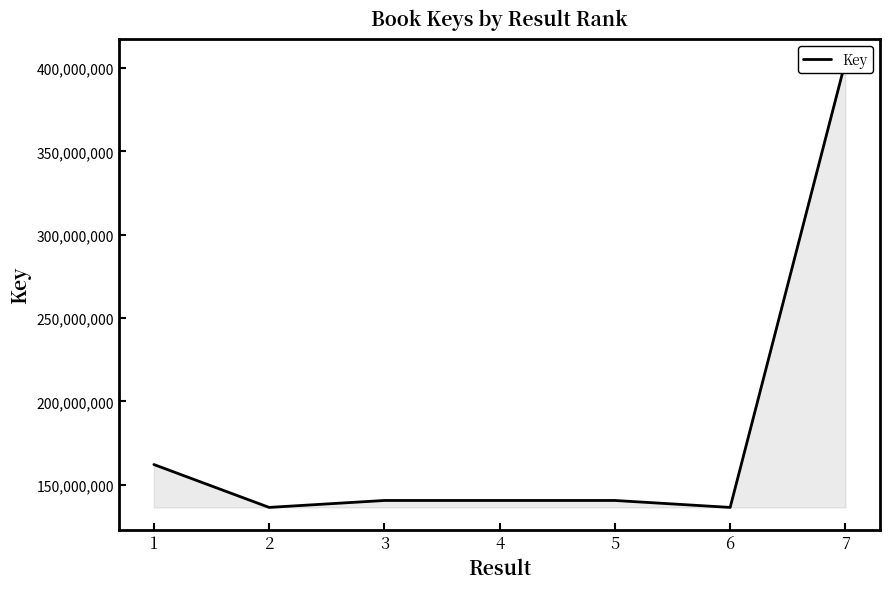

Reading left to right, transcribe all the data shown in this chart.

162060546	136323387	140488229	140488886	140485482	136319527	403910348